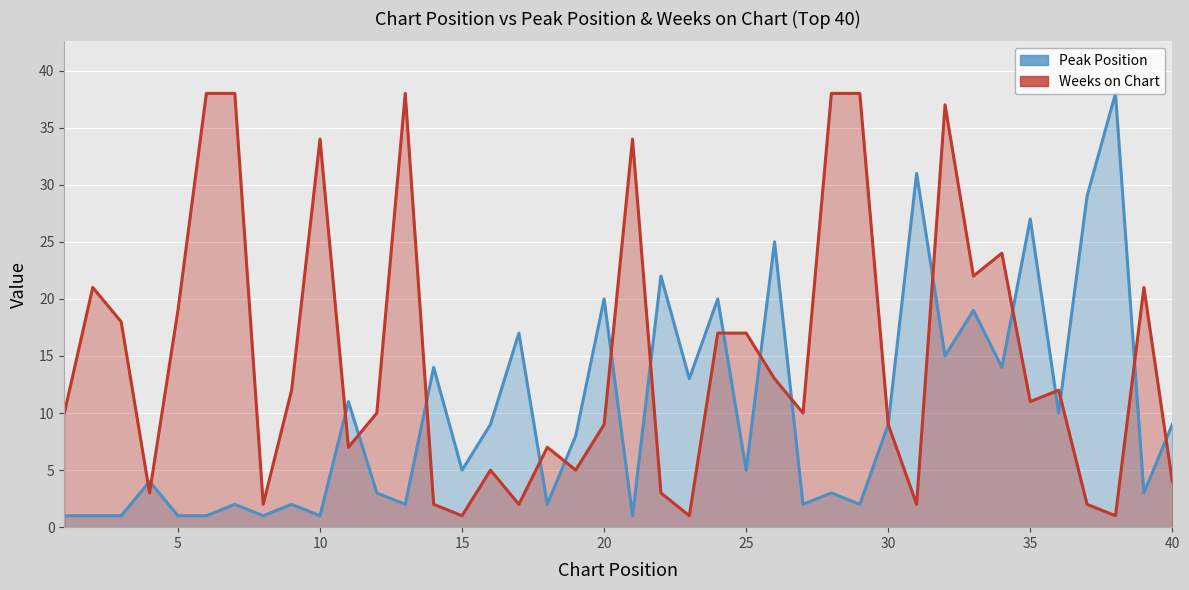

Rank the series by their maximum value, from lowest to highest.

Peak Position, Weeks on Chart